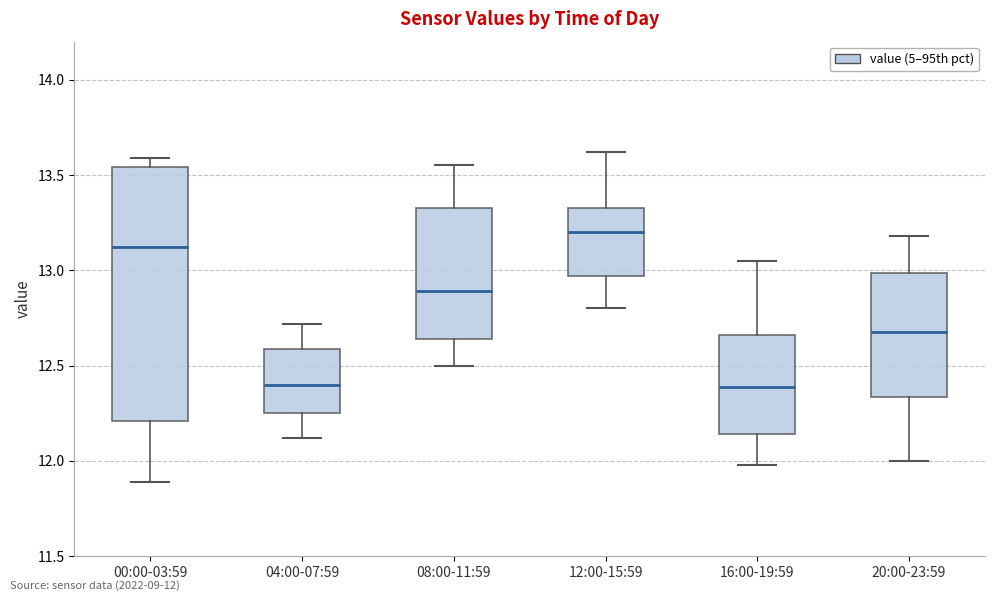

Reading left to right, read every box against the y-axis: the position of its median line, the range the box covers, and the ends of its whiskers. The values are not printed on the chart, so give them approximately, as read against the axis.

00:00-03:59: median 13.10, box 12.20 to 13.55, whiskers 11.90 to 13.60
04:00-07:59: median 12.40, box 12.25 to 12.60, whiskers 12.10 to 12.70
08:00-11:59: median 12.90, box 12.65 to 13.35, whiskers 12.50 to 13.55
12:00-15:59: median 13.20, box 12.95 to 13.35, whiskers 12.80 to 13.60
16:00-19:59: median 12.40, box 12.15 to 12.65, whiskers 12.00 to 13.05
20:00-23:59: median 12.70, box 12.35 to 13.00, whiskers 12.00 to 13.20